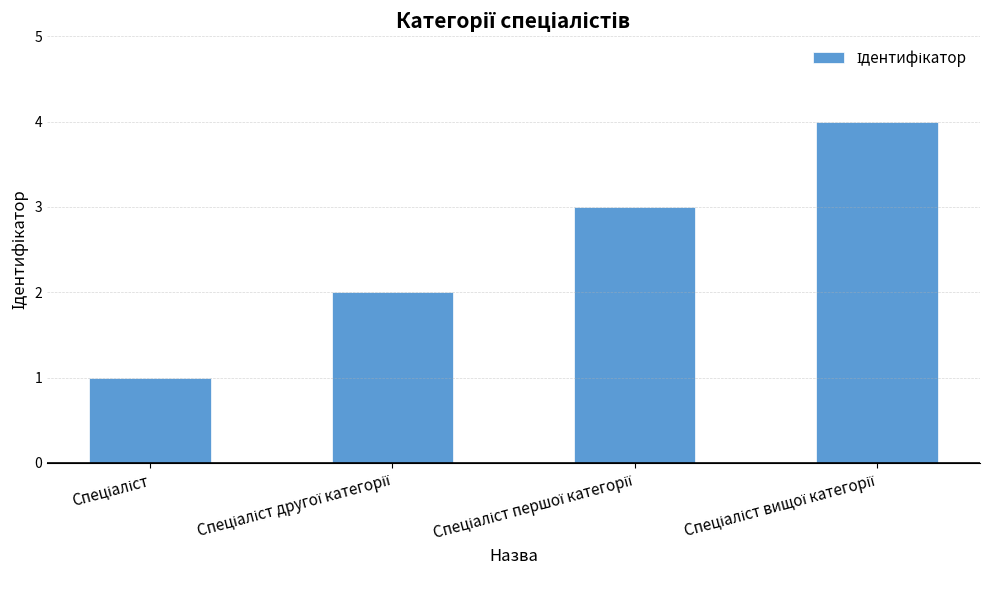

Are the bars horizontal?

No